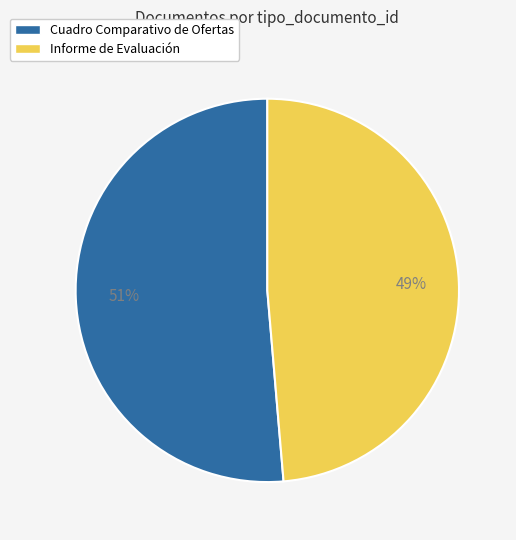

The Informe de Evaluación slice represents 49% of the pie. True or false?

True